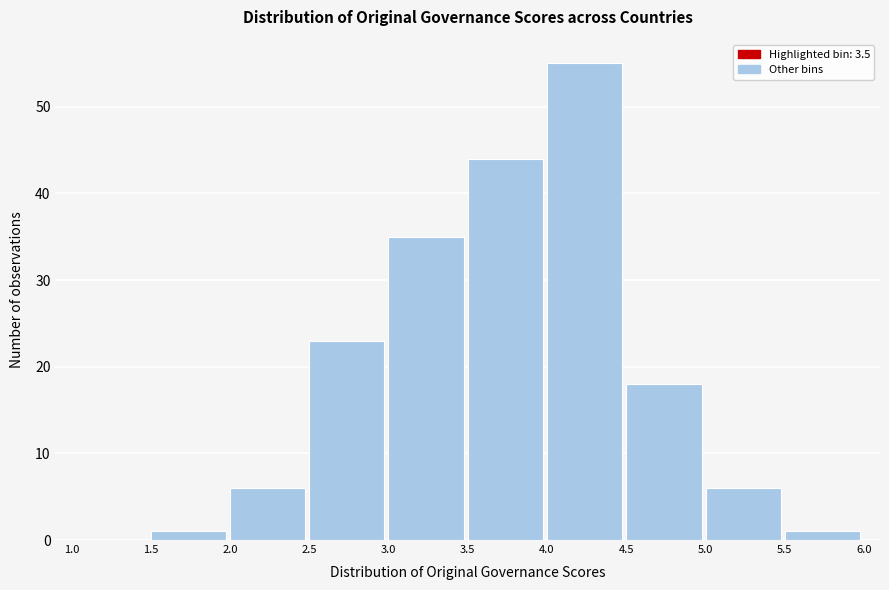

Reading left to right, transcribe this chart: for each bar, give the range it covers on the x-axis and its height. The values are not printed on the chart, so give them approximately, as read against the axis.

1.0 to 1.5: 0
1.5 to 2.0: 1
2.0 to 2.5: 6
2.5 to 3.0: 23
3.0 to 3.5: 35
3.5 to 4.0: 44
4.0 to 4.5: 55
4.5 to 5.0: 18
5.0 to 5.5: 6
5.5 to 6.0: 1